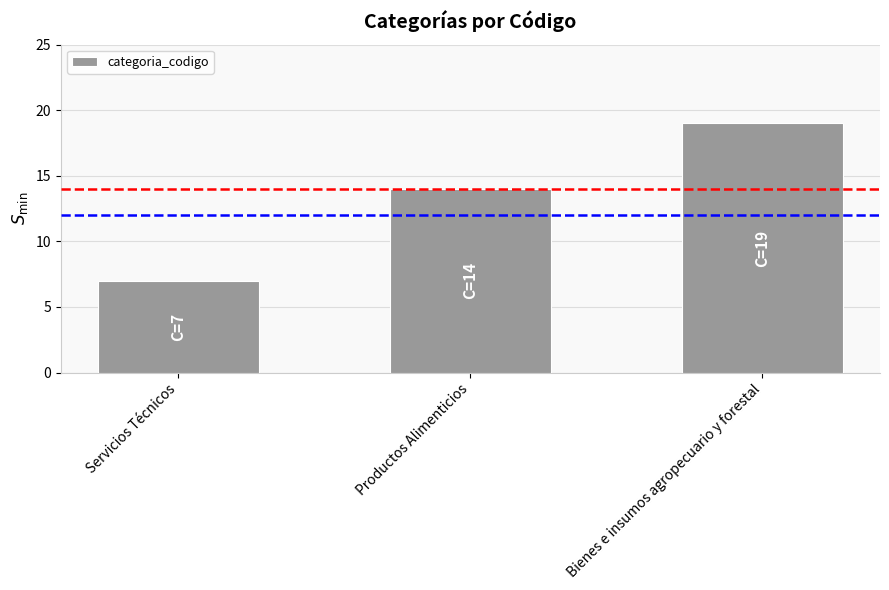

List the labels in order of value, largest first.

Bienes e insumos agropecuario y forestal, Productos Alimenticios, Servicios Técnicos